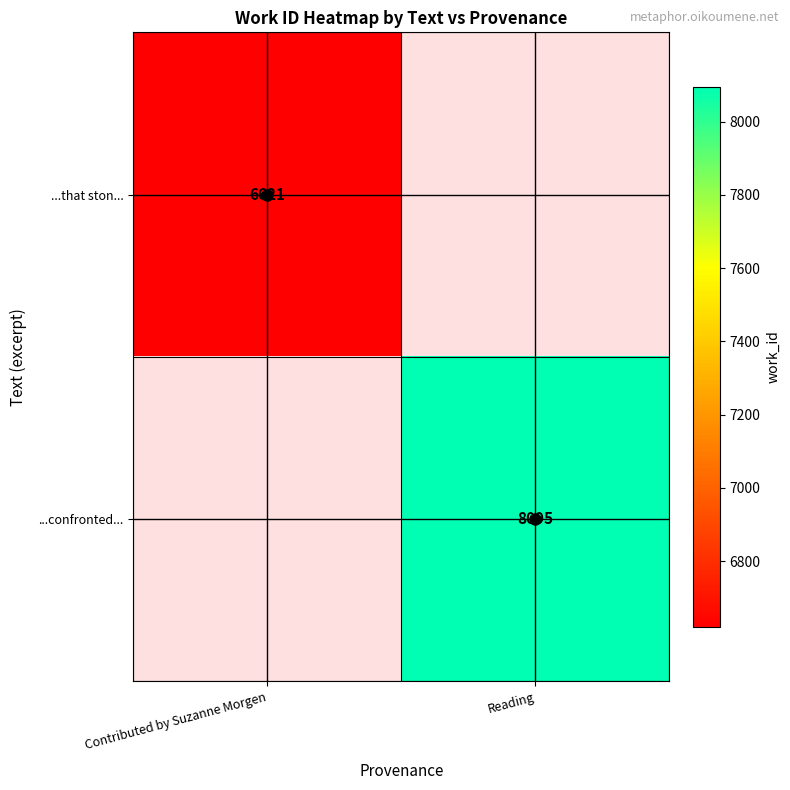

What is the sum of the ...that ston... values at Reading and Contributed by Suzanne Morgen?

6621